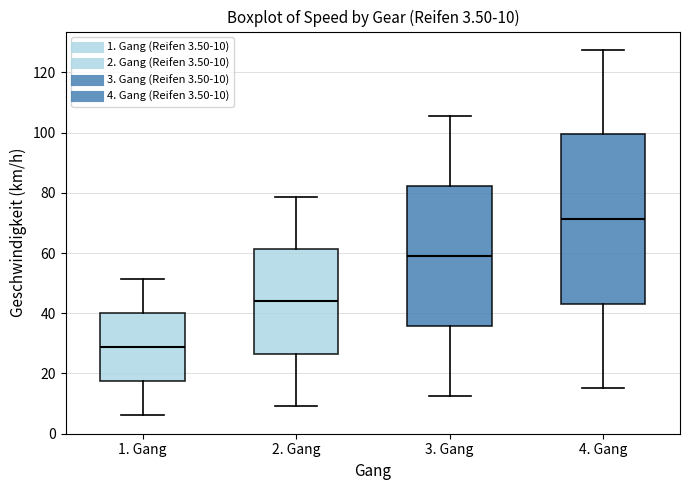

Which box has the lowest median line?

1. Gang